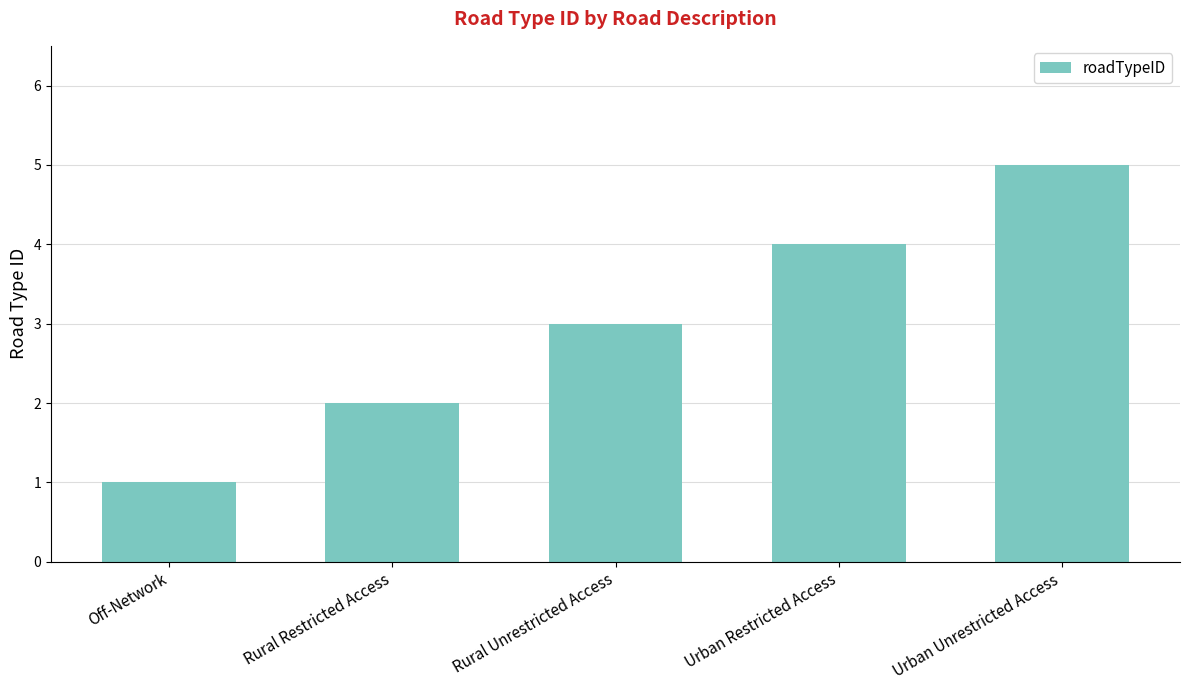

How many values are below 3?

2